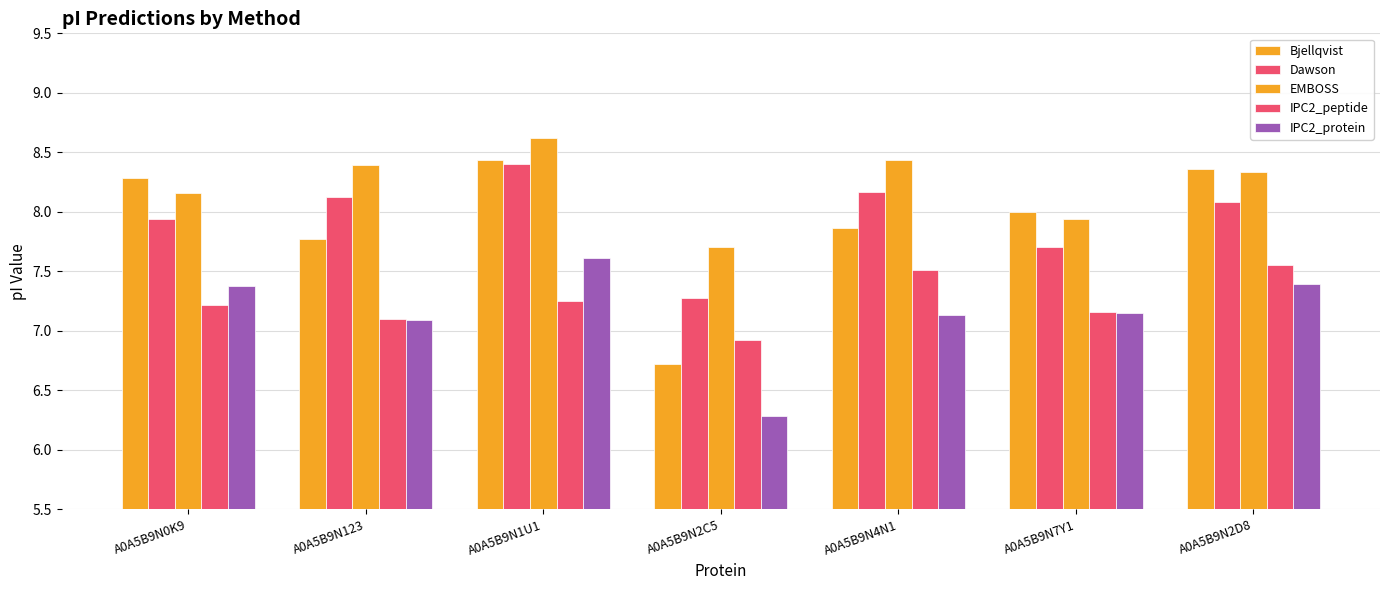

The value of EMBOSS at A0A5B9N7Y1 is 13.9. True or false?

False